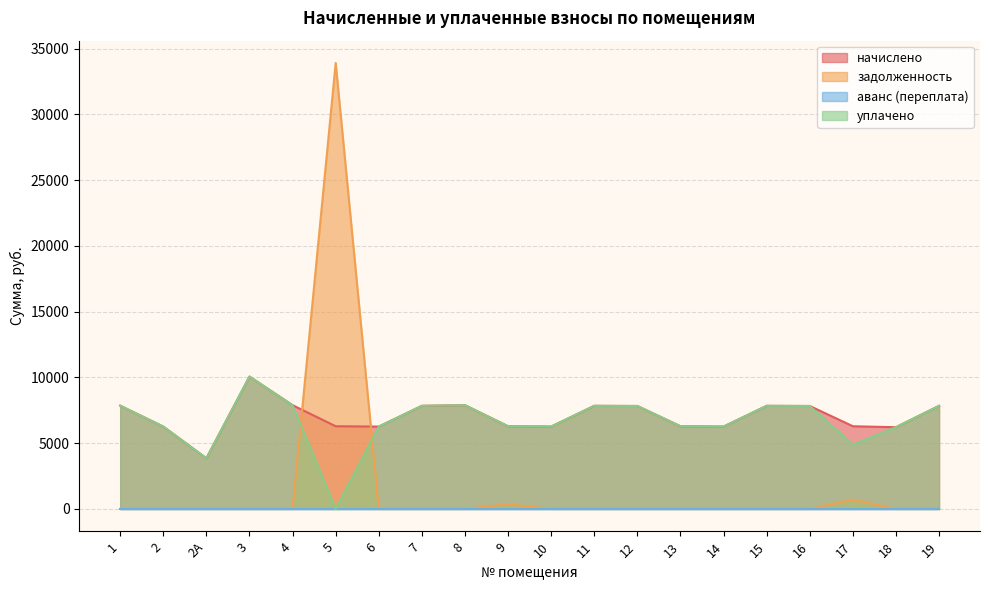

Which series has the widest spread of values?

задолженность